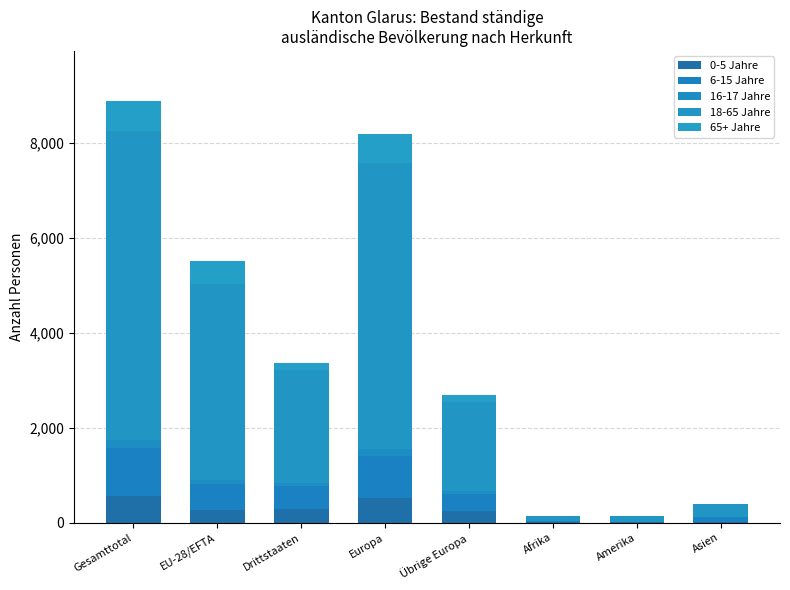

True or false: 18-65 Jahre has a value of 120 at Amerika.

True